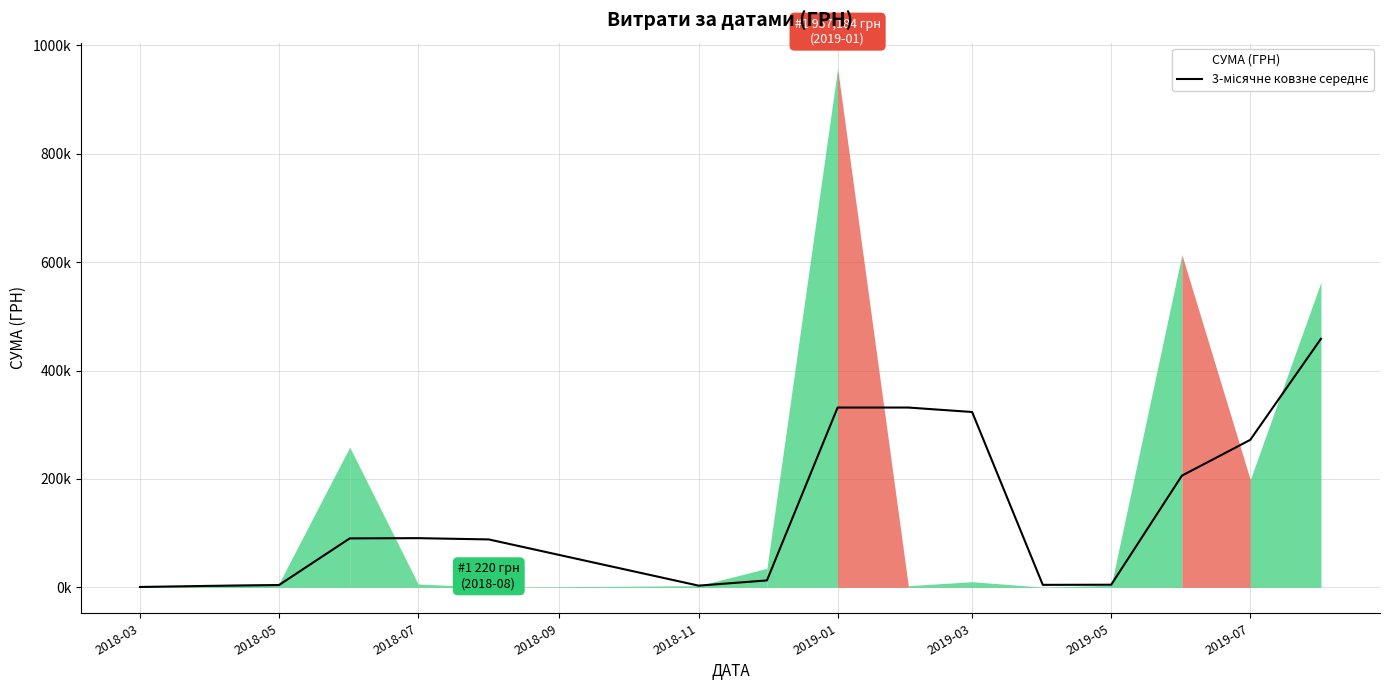

What is the difference between the second highest and second lowest values?

329019.6